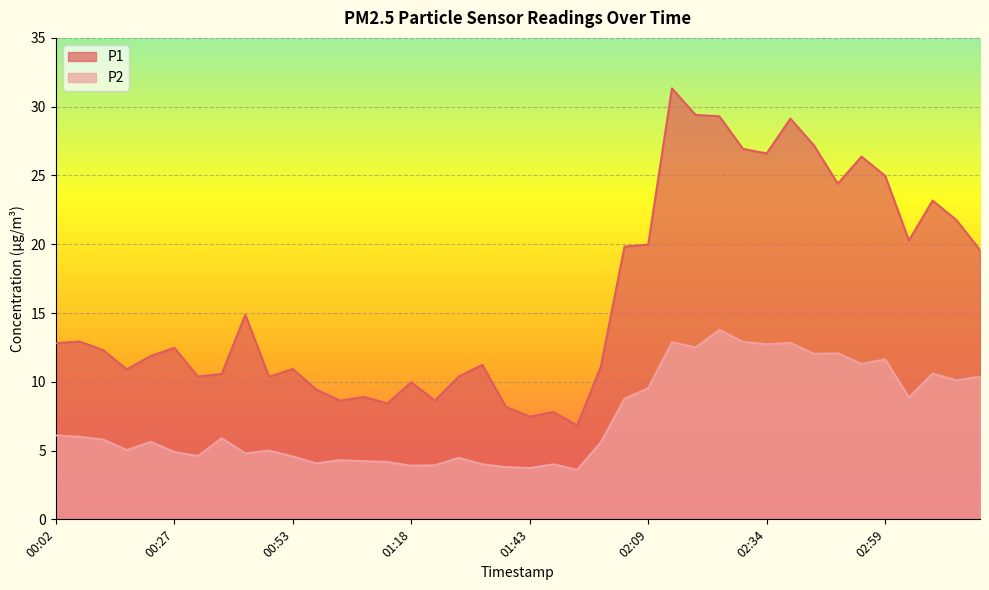

What position from the right is 00:53?

30